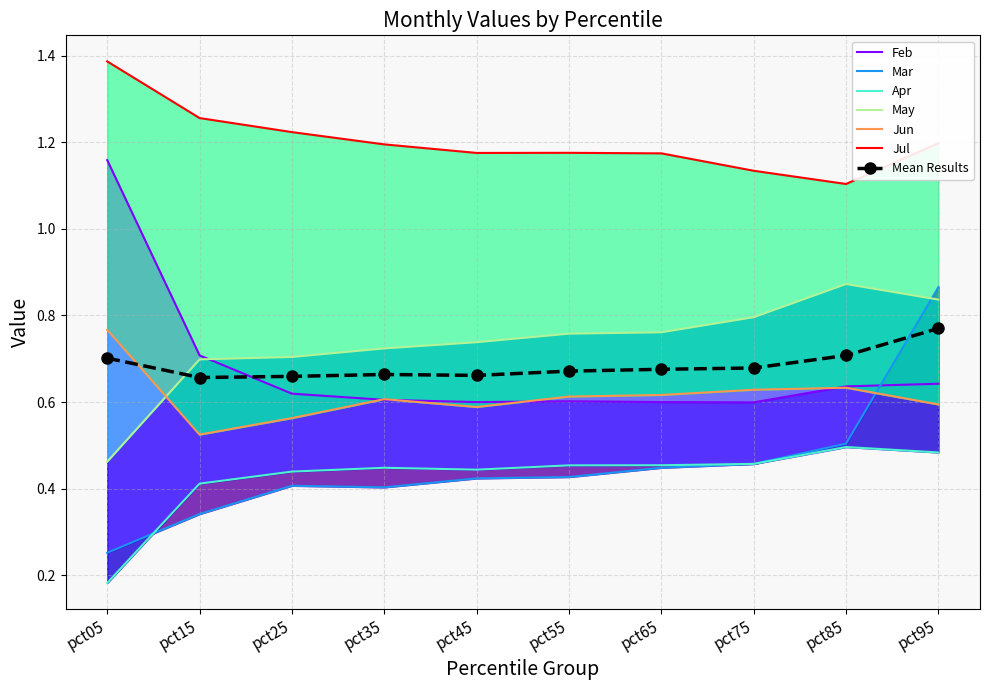

True or false: Jul has a value of 0.7 at pct75.

False